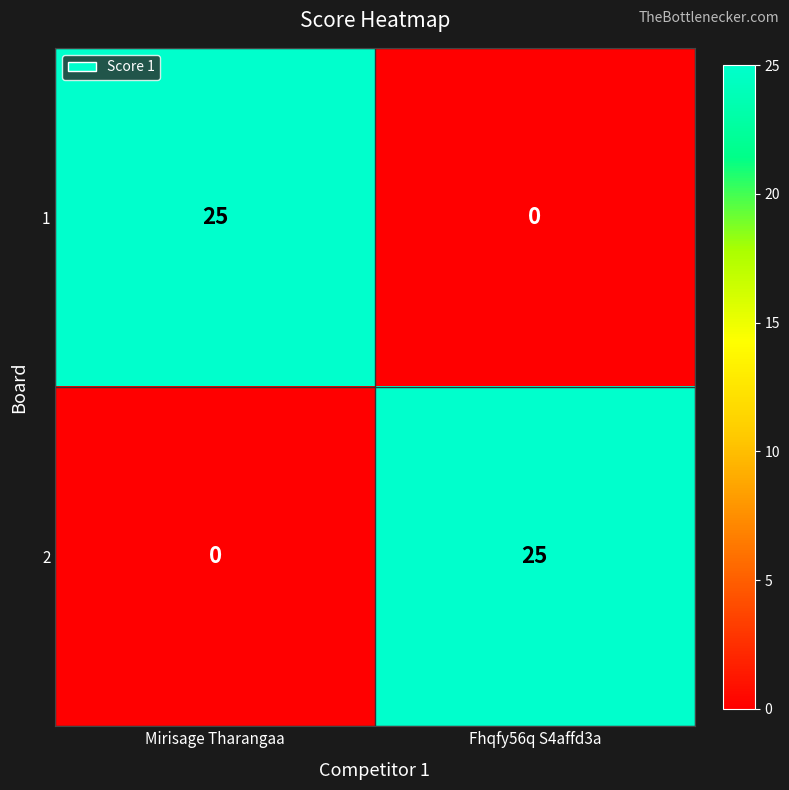

What is the sum of all 2 values?

25